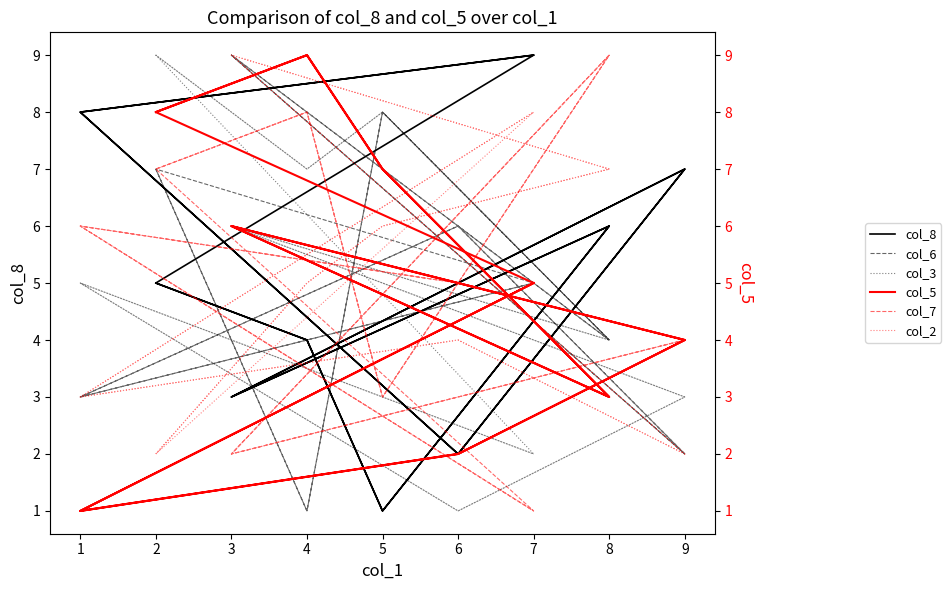

Which series has the largest range (max minus min)?

col_8